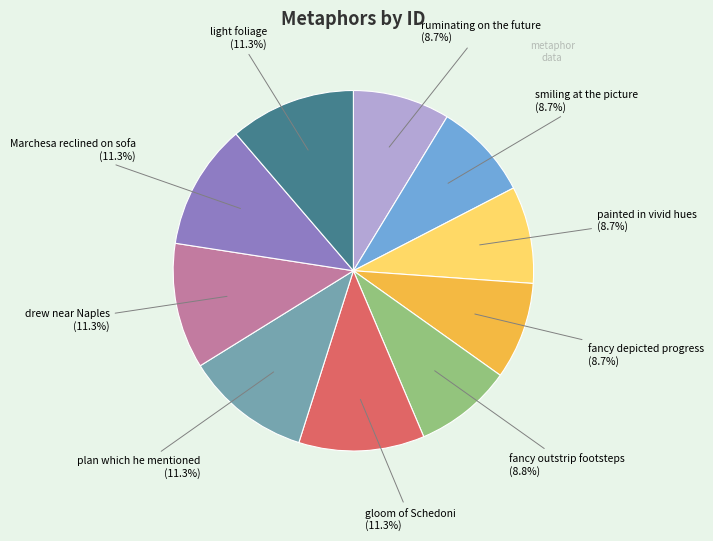

Between painted in vivid hues and gloom of Schedoni, which is larger?

gloom of Schedoni